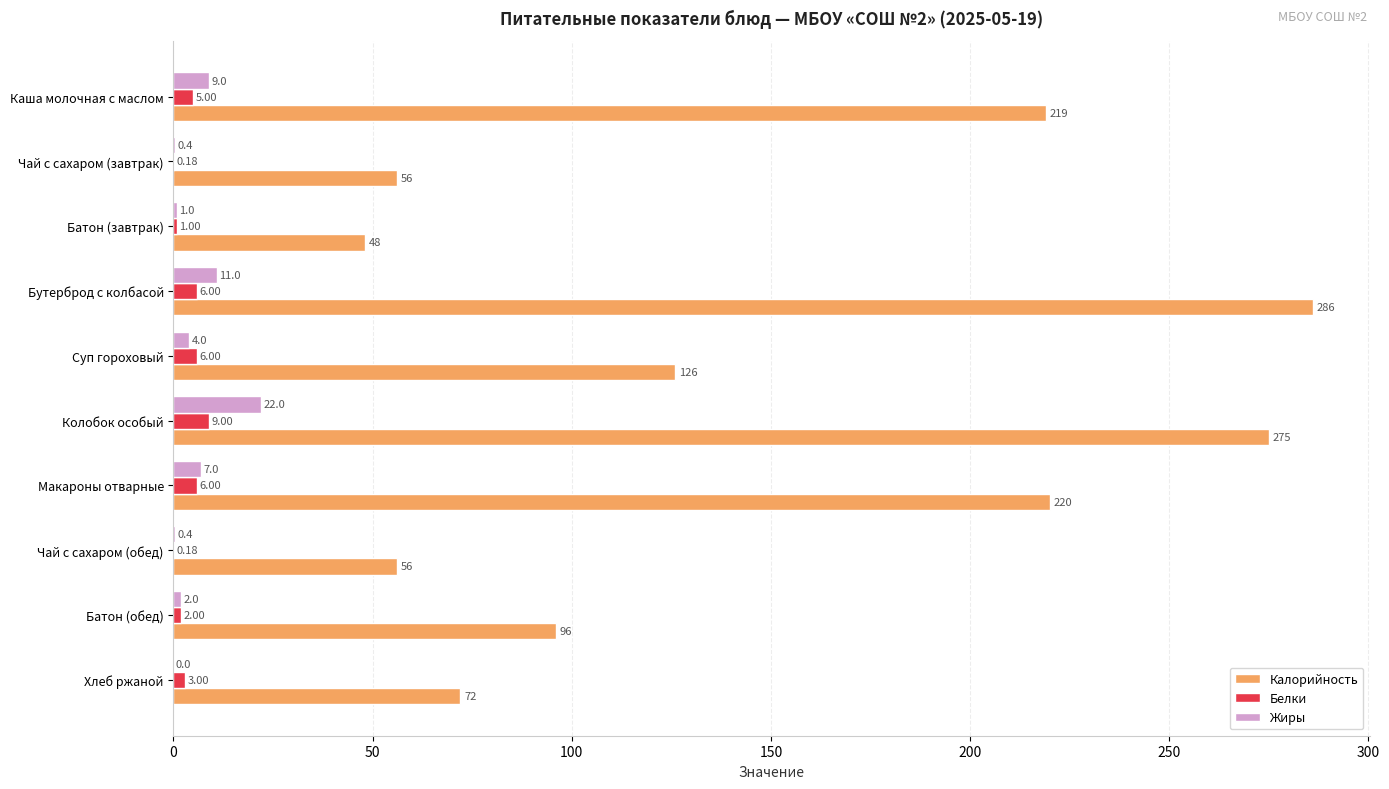

What is the total value across all series at Батон (обед)?

100.0